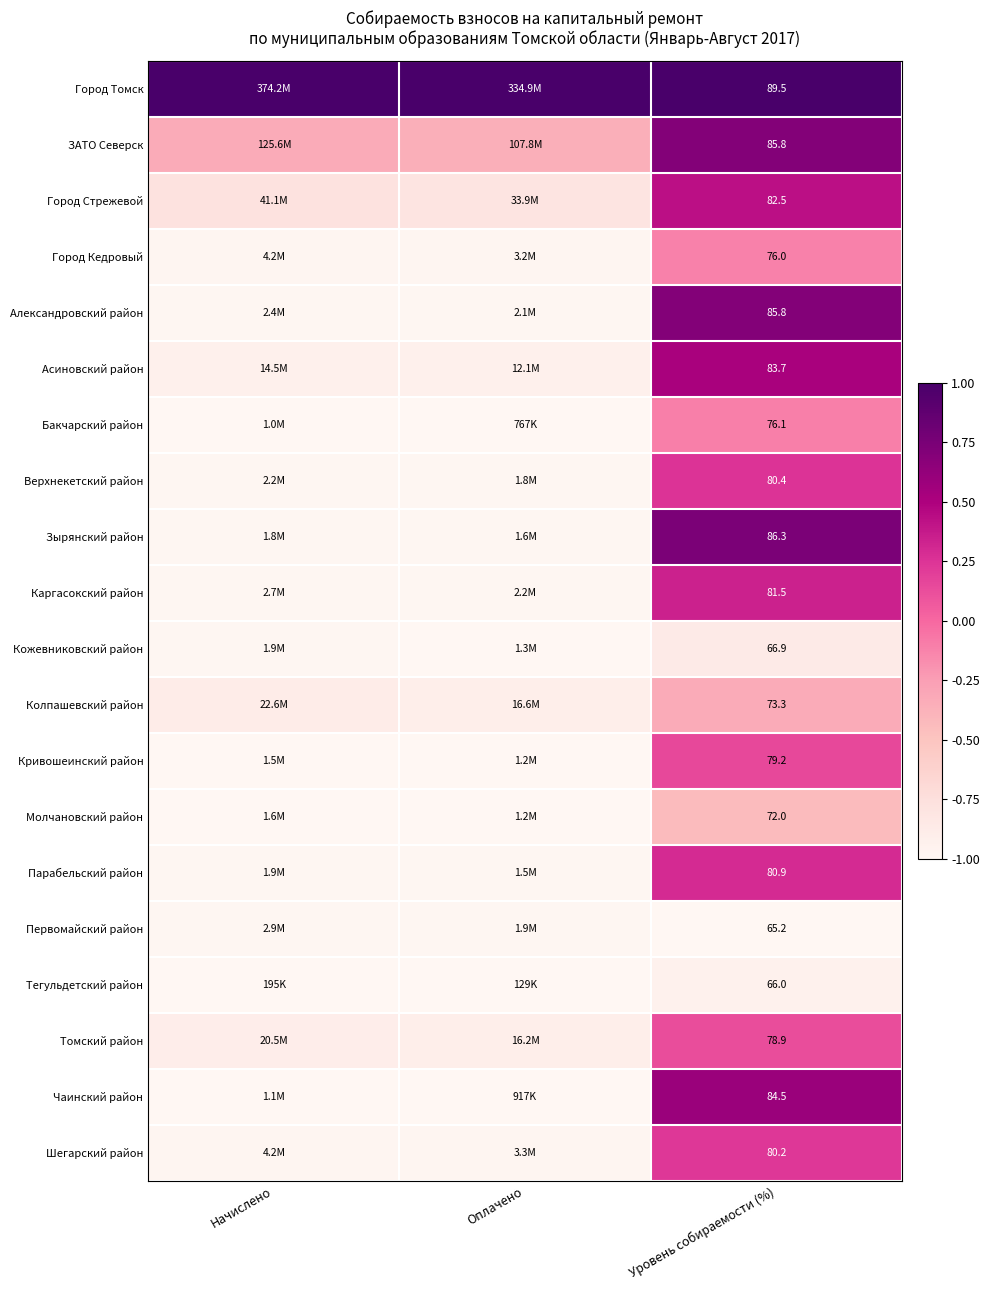

Is the value of Асиновский район at Уровень собираемости (%) greater than the value of Бакчарский район at Уровень собираемости (%)?

Yes